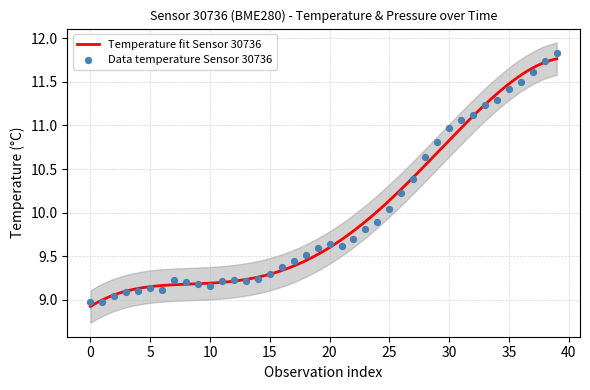

Which has a higher value, 19 or 16?

19